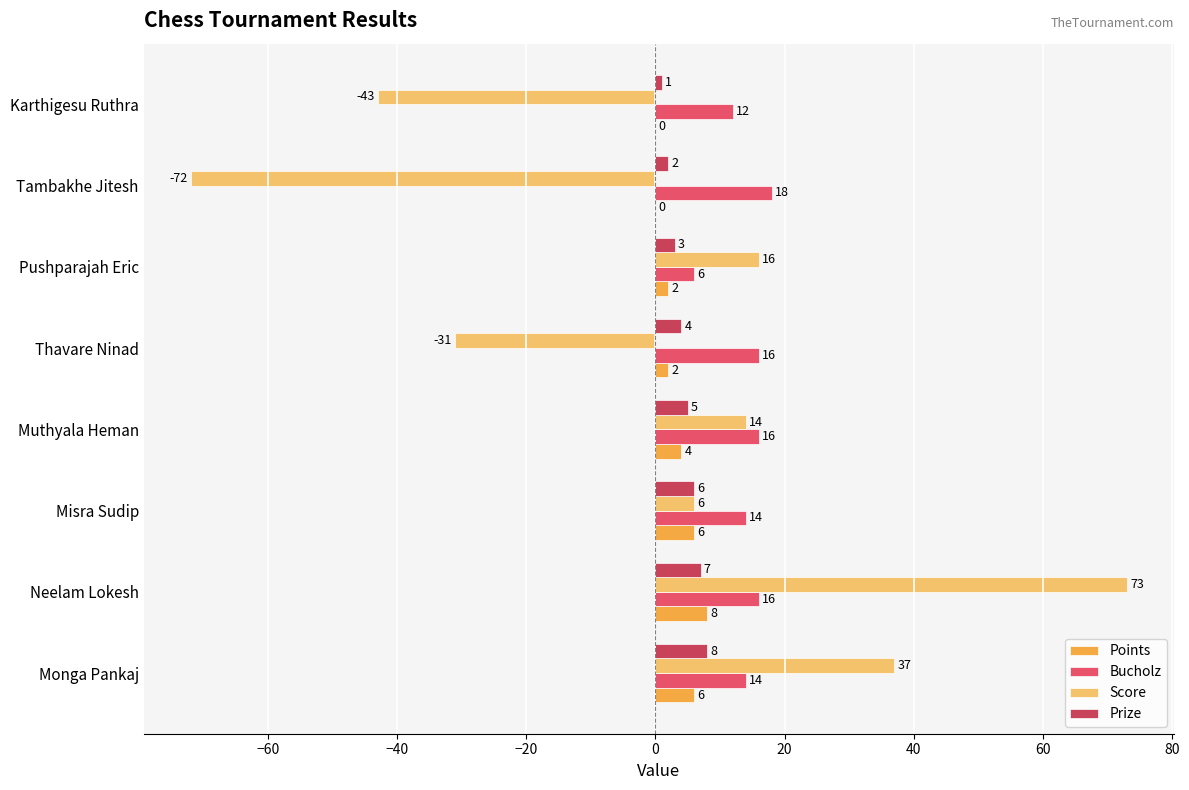

What is the difference between the second highest and minimum values in the Points series?

6